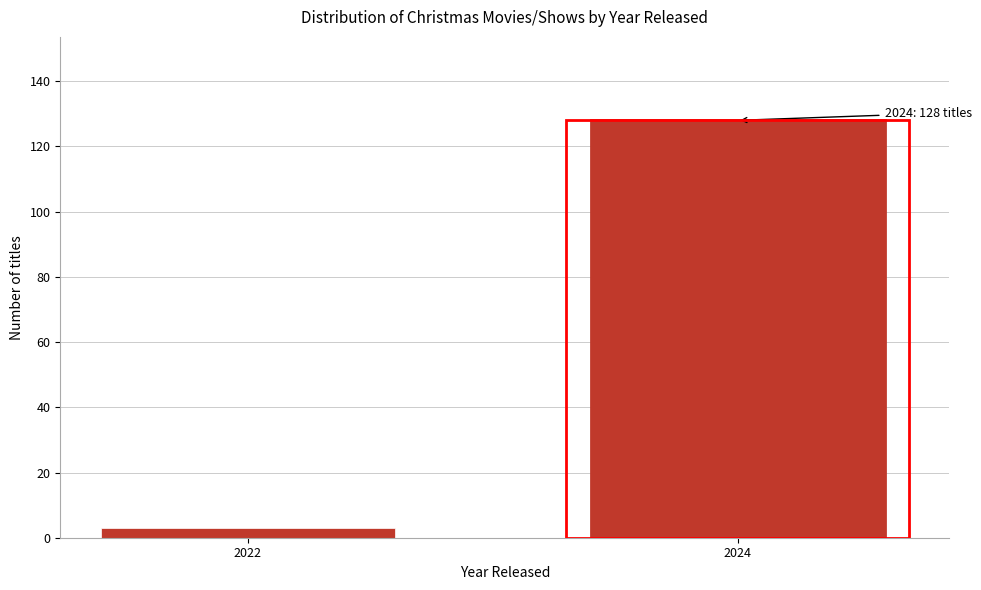

Reading left to right, transcribe all the data shown in this chart.

2022=3	2024=128